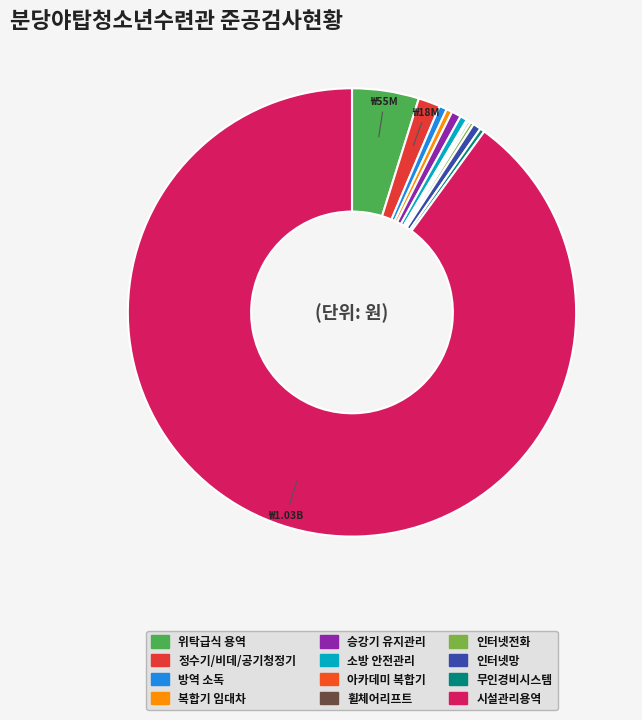

Does any single category account for the majority?

Yes